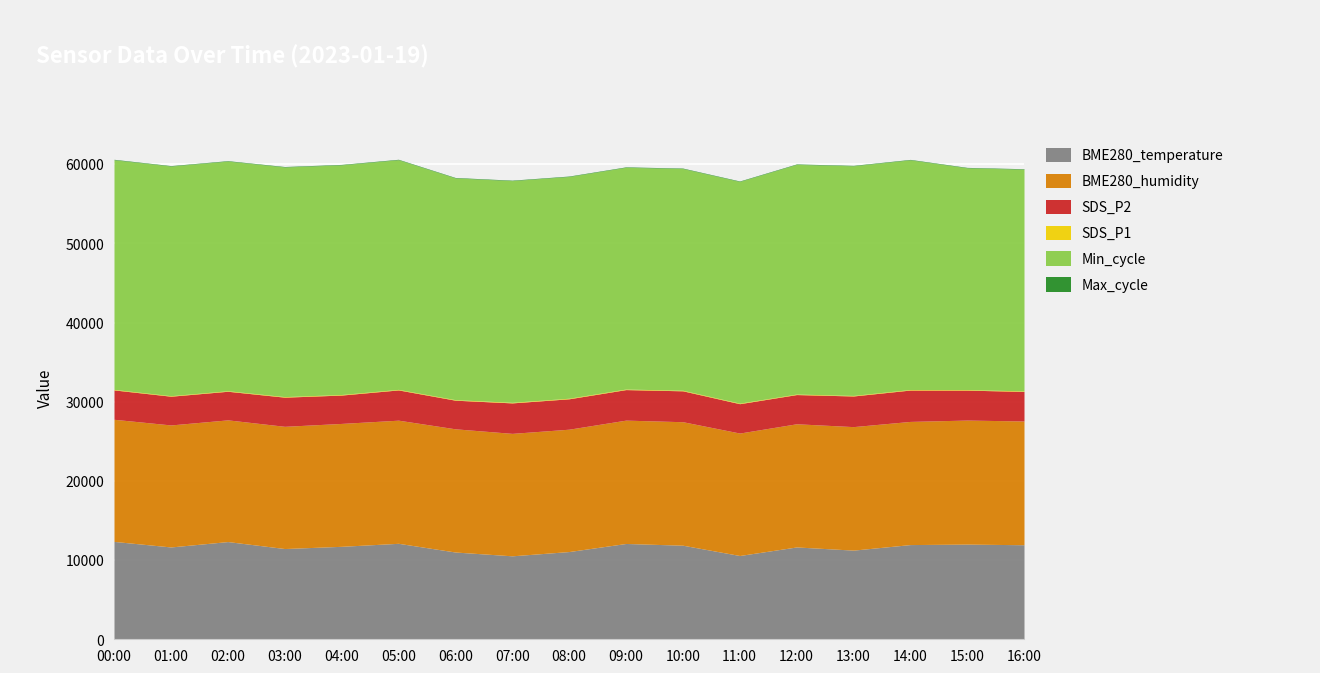

What is the difference between the Max_cycle values at 16:00 and 15:00?

2.0